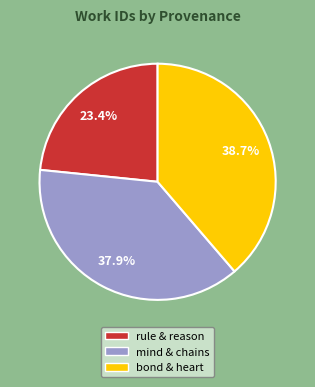

Approximately how many times larger is the value at rule & reason compared to mind & chains?

0.6